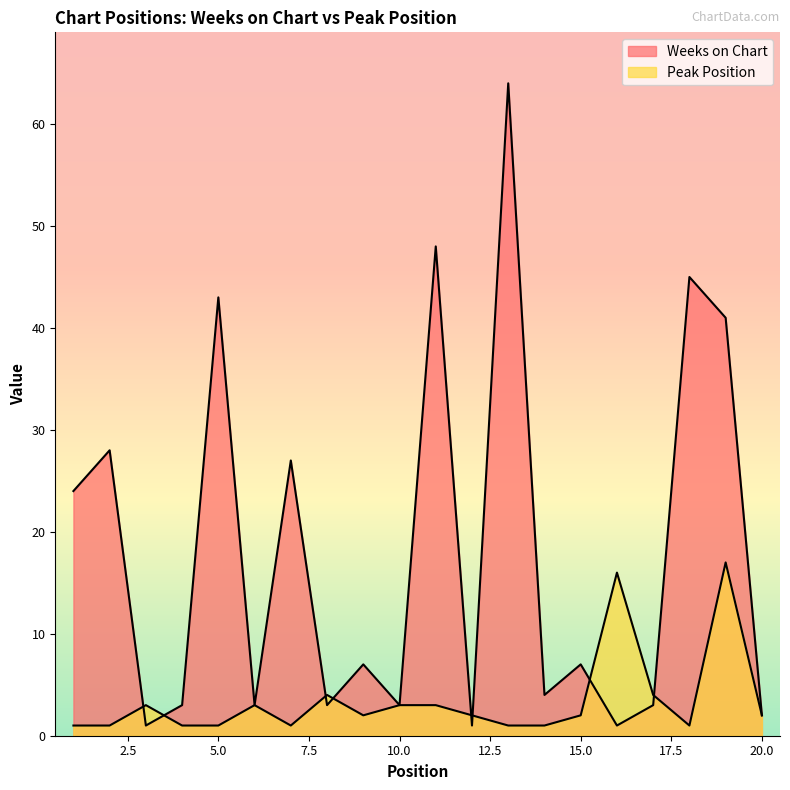

Rank the series by their average value, from highest to lowest.

Weeks on Chart, Peak Position